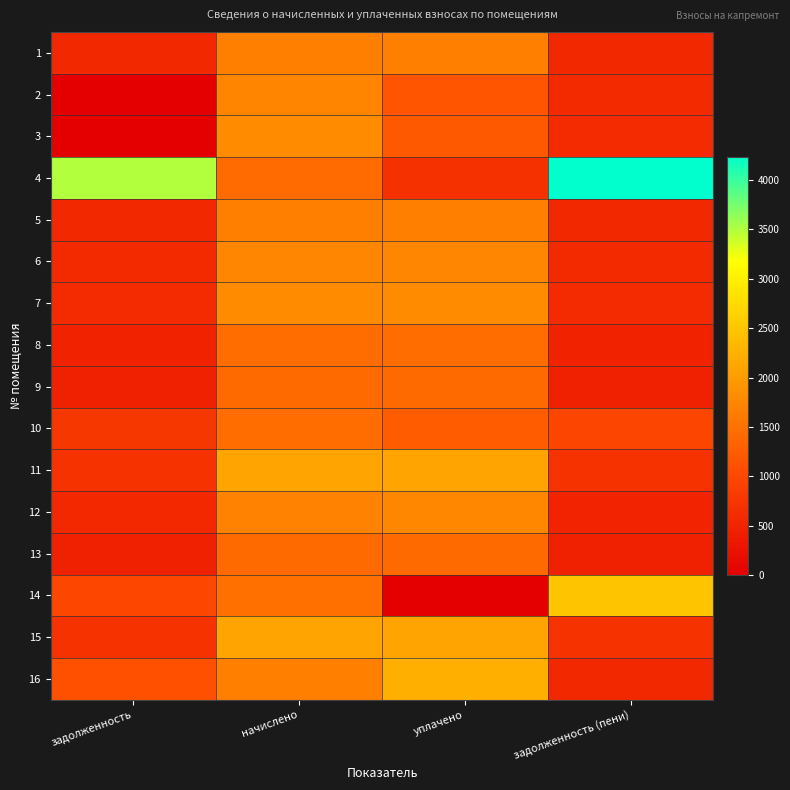

What is the difference between the highest and lowest values at уплачено?

2233.8